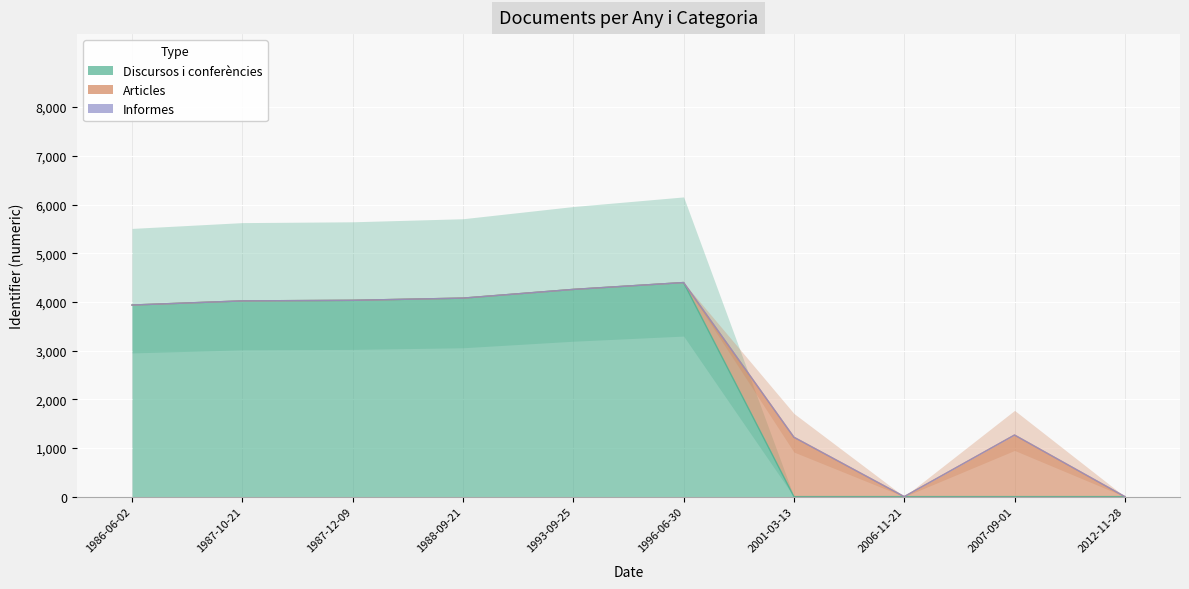

Which series has the widest spread of values?

Discursos i conferències